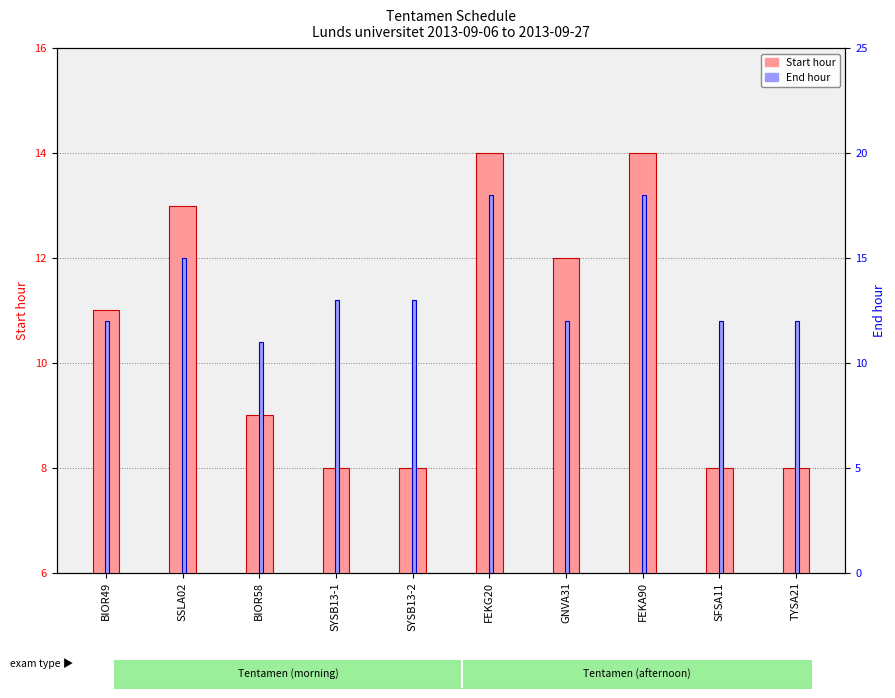

The value of End hour at BIOR58 is 11. True or false?

True